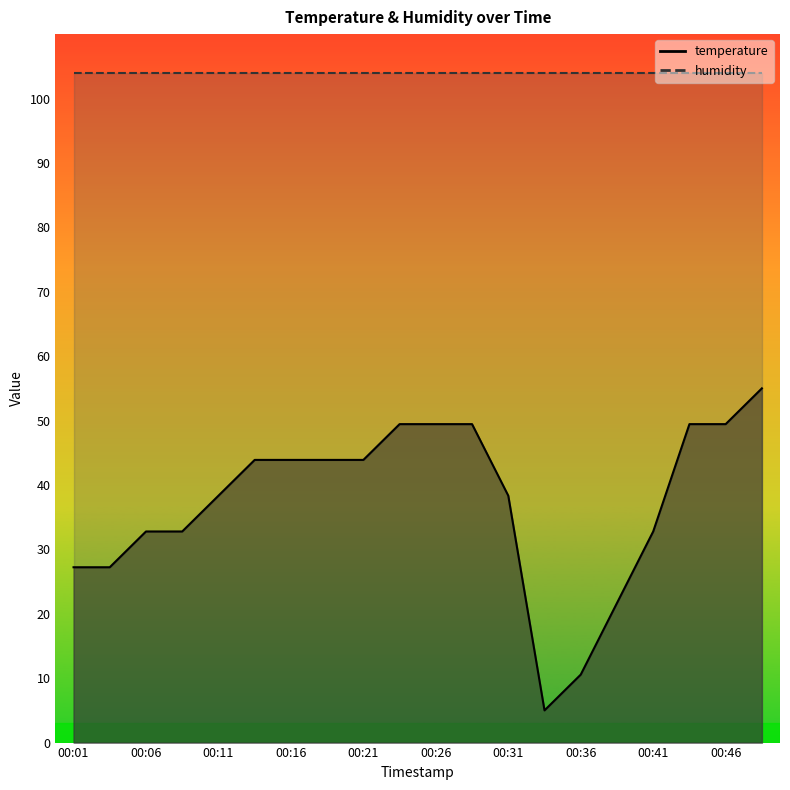

True or false: the data shows 19.8 at 00:41.

False